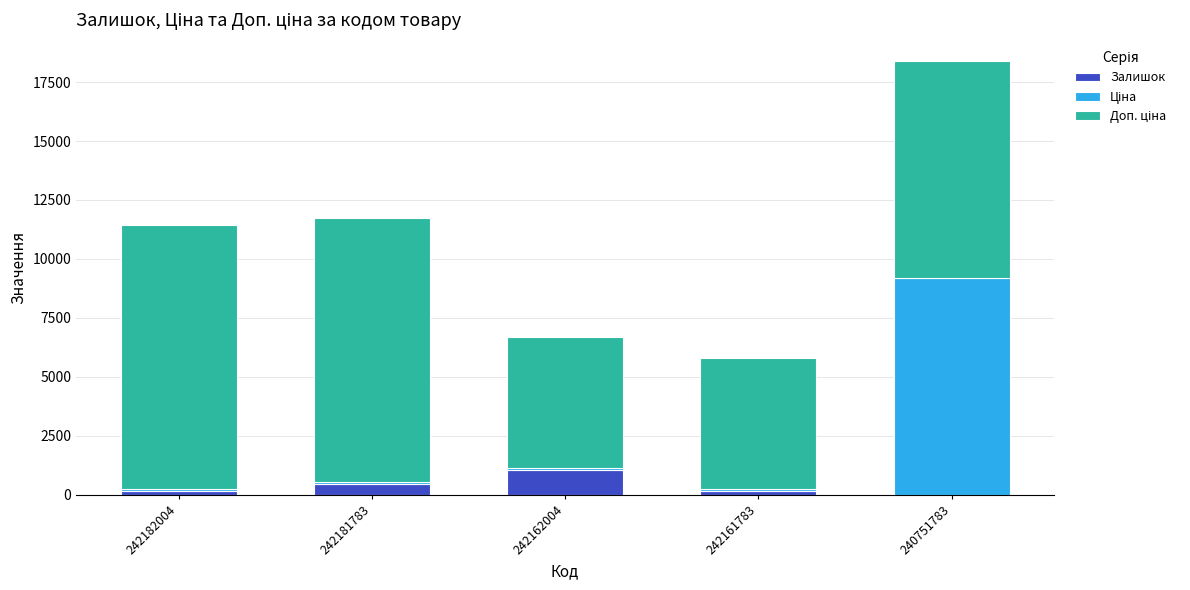

What is the highest value of the Залишок series?

1067.0